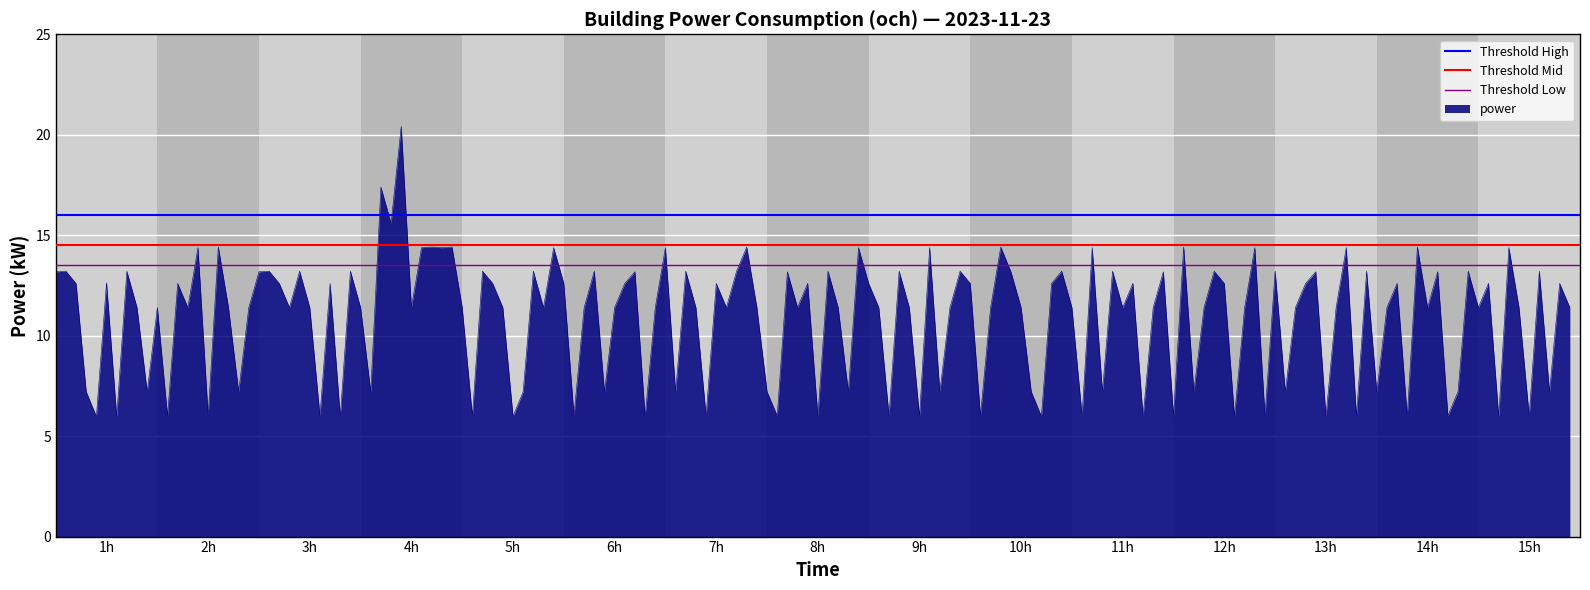

What is the highest value of the power series?

20.4